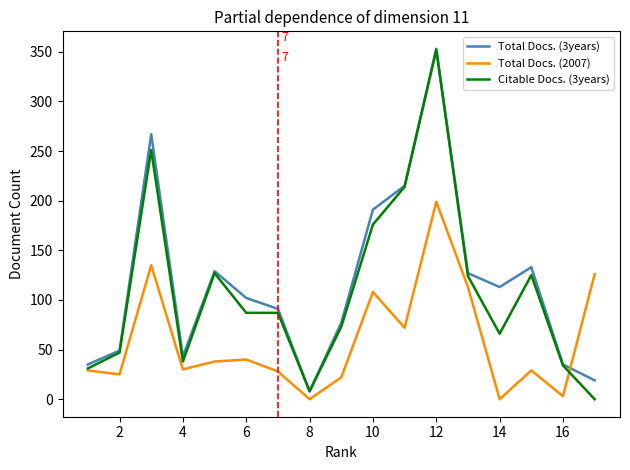

Does the chart have visible grid lines?

No